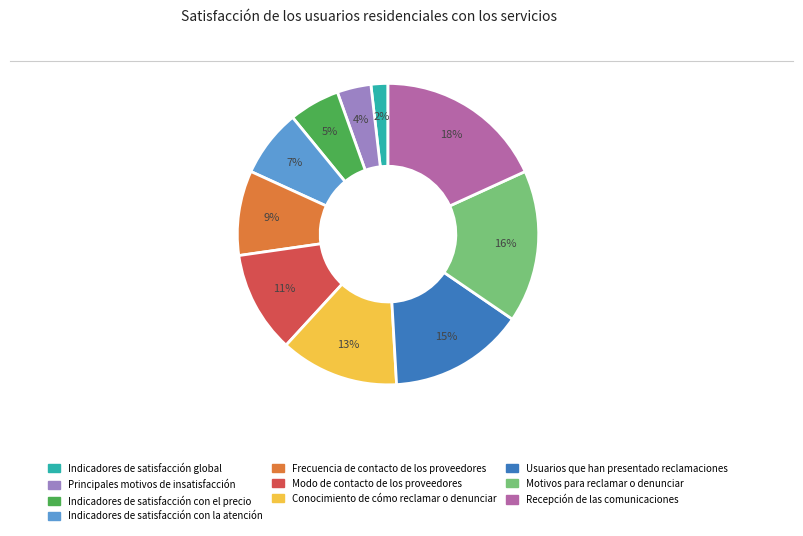

Is it true that Conocimiento de cómo reclamar o denunciar is 22% of the pie?

False